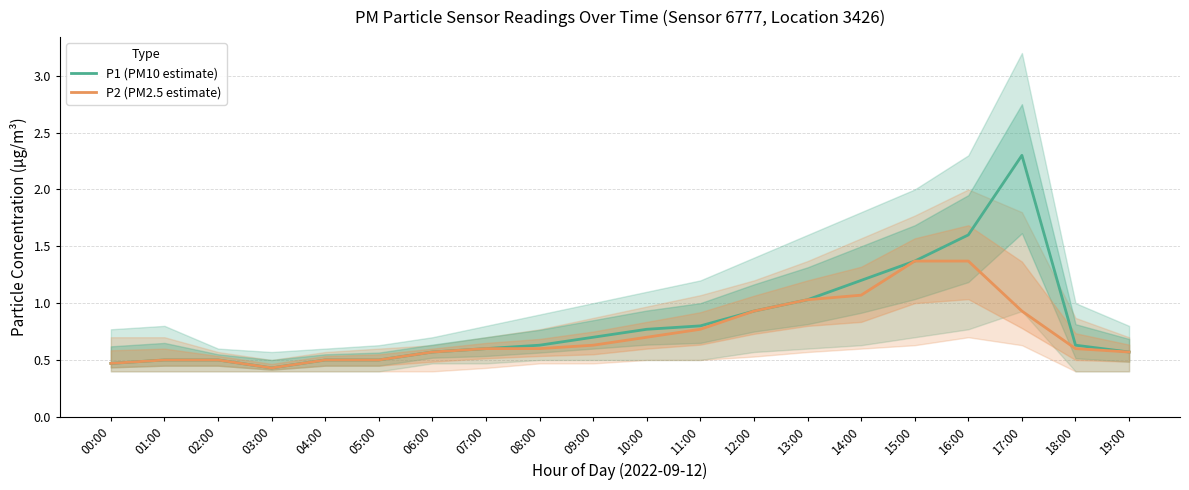

True or false: P2 (PM2.5 estimate) has more than 0 points higher than both neighbors.

False